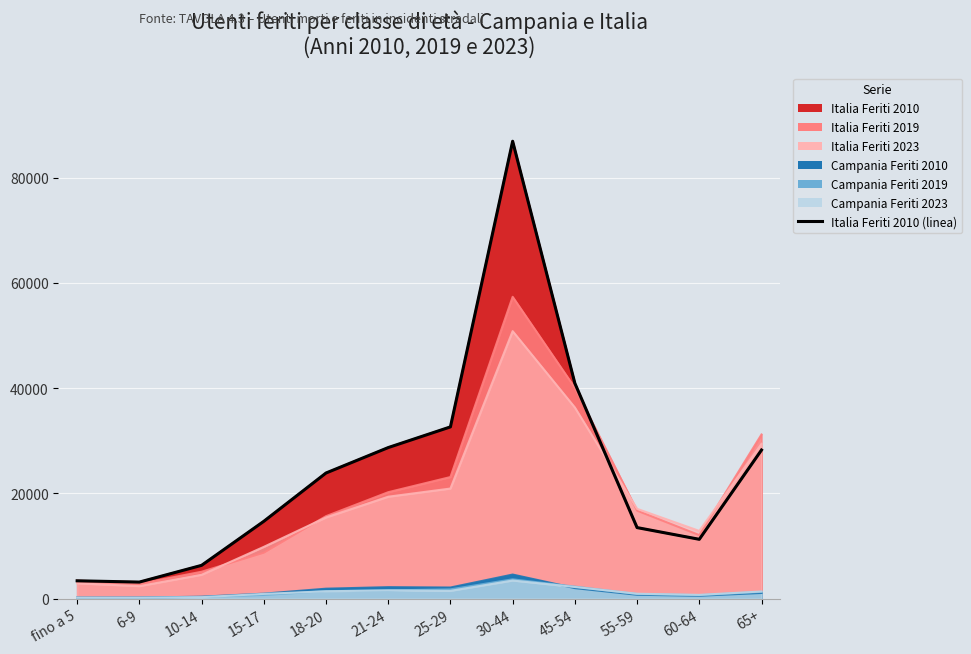

Does the chart display data point markers on the line(s)?

No